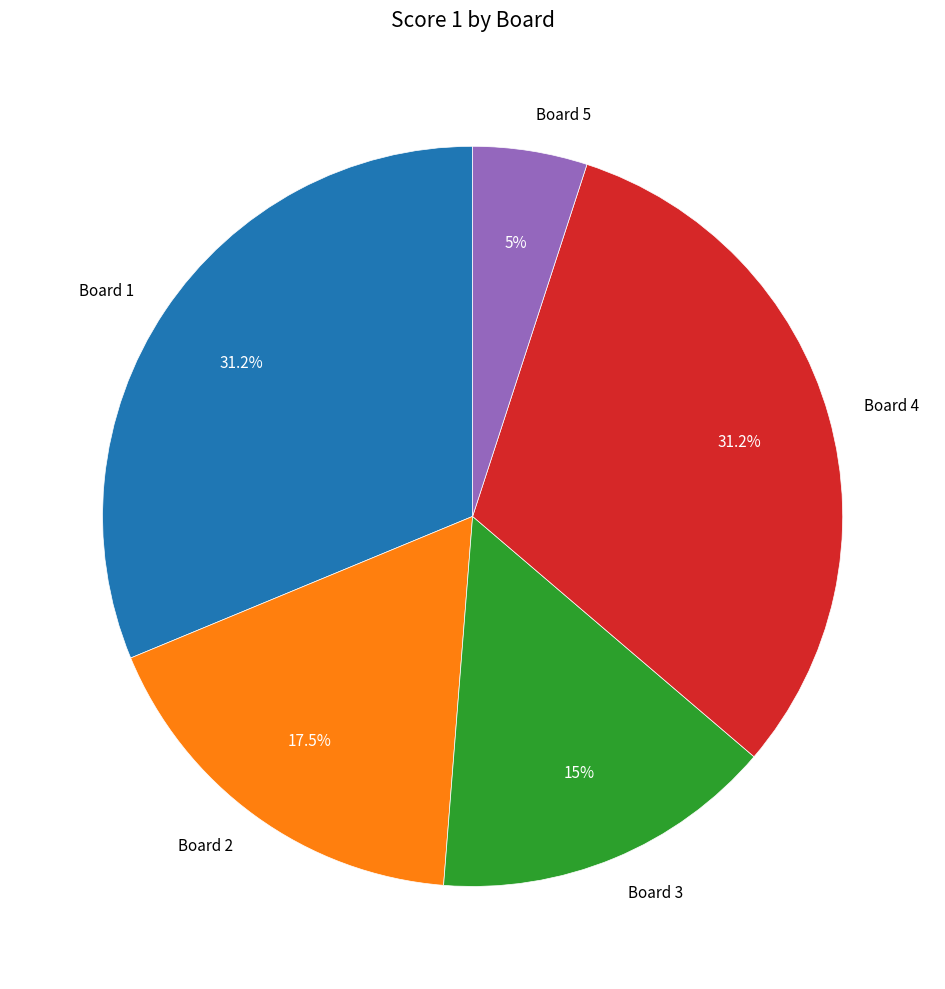

Combined, do Board 1 and Board 5 account for over 50%?

No